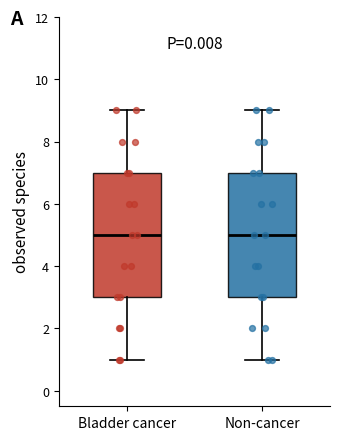

Reading left to right, transcribe this box plot: for each box, give where its median line is, the range the box spans, and where its two whiskers end, as read against the y-axis. The values are not printed on the chart, so give them approximately, as read against the axis.

Bladder cancer: median 5, box 3 to 7, whiskers 1 to 9
Non-cancer: median 5, box 3 to 7, whiskers 1 to 9